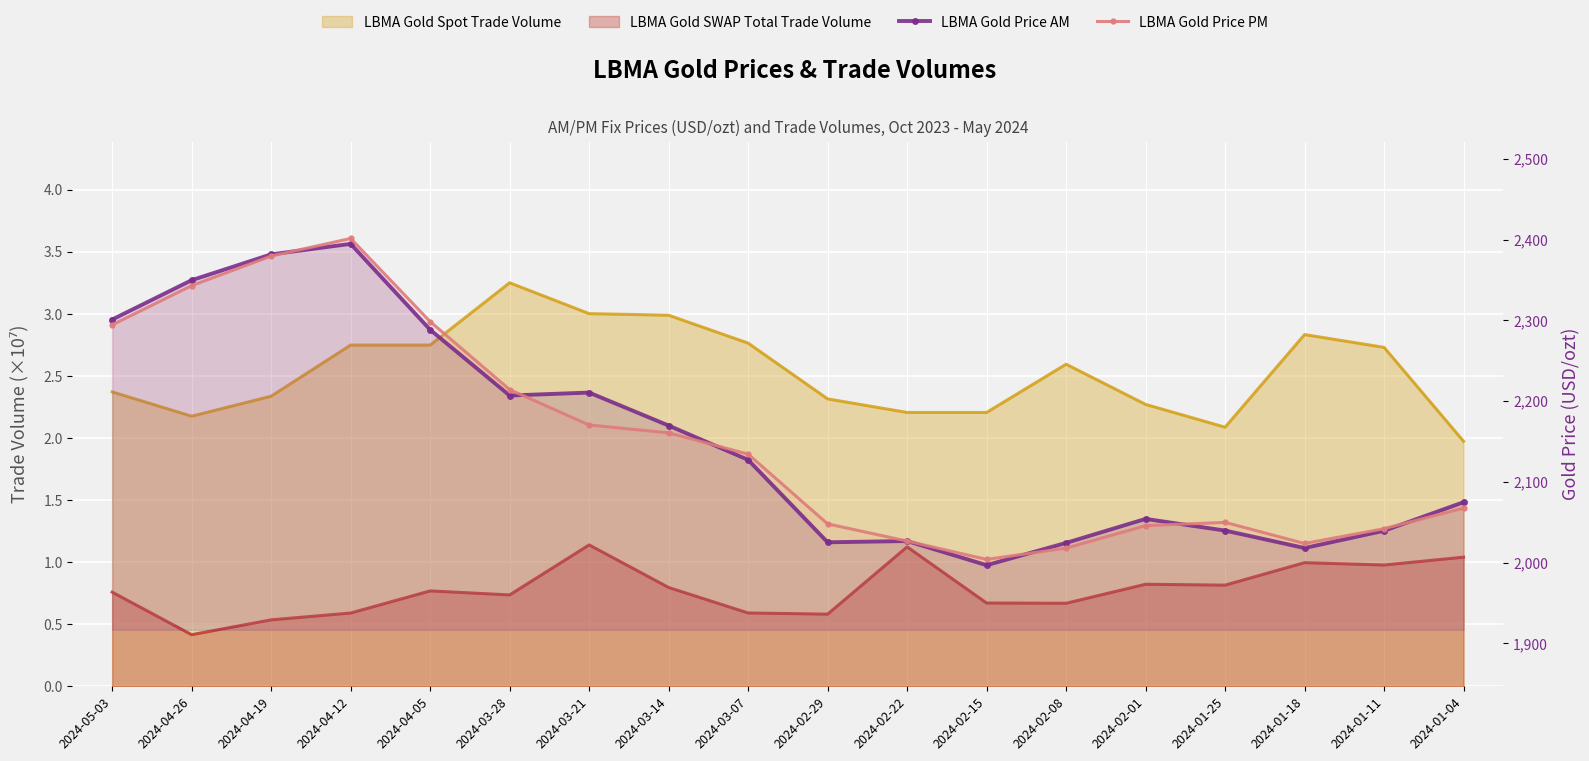

Which series has the largest range (max minus min)?

LBMA Gold Price AM